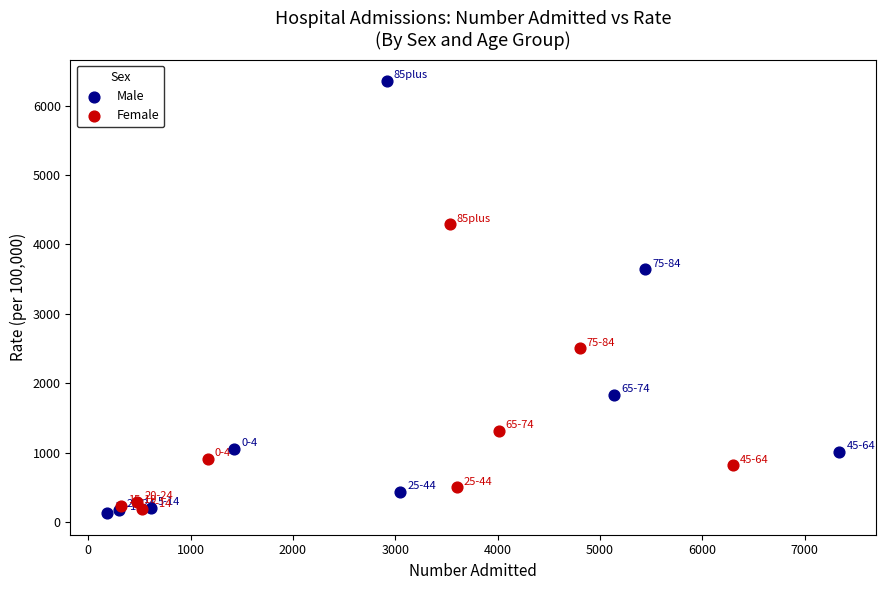

Which series contains the highest Y value?

Male